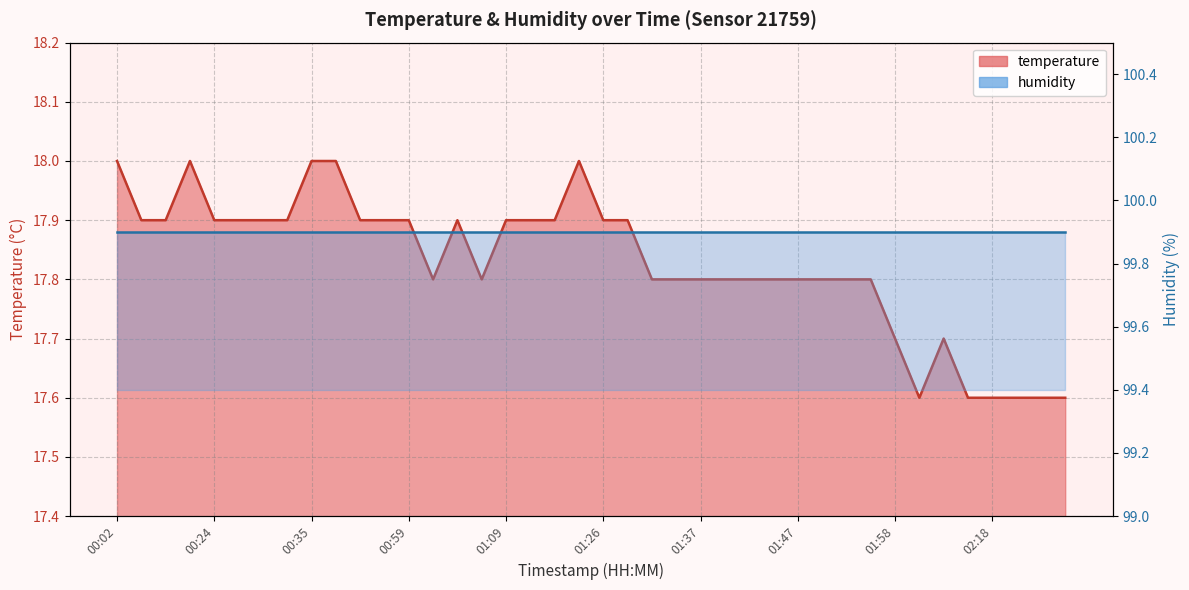

Rank the series by their maximum value, from highest to lowest.

humidity, temperature